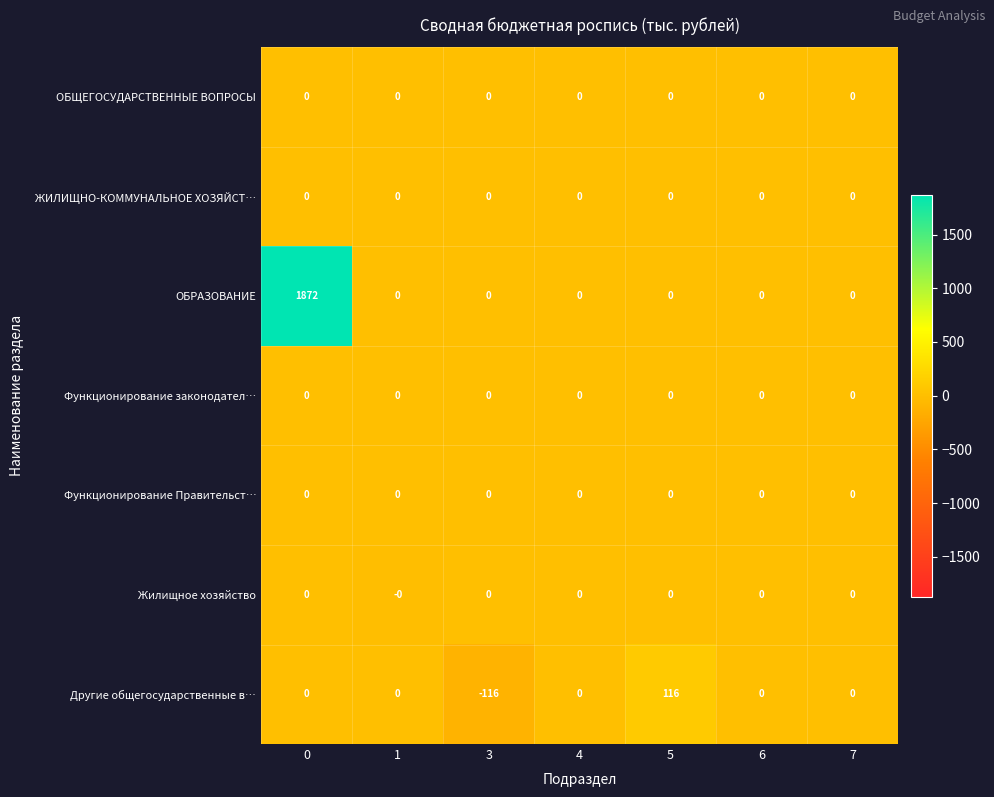

What is the difference between the maximum and second lowest values in the Другие общегосударственные в… series?

116